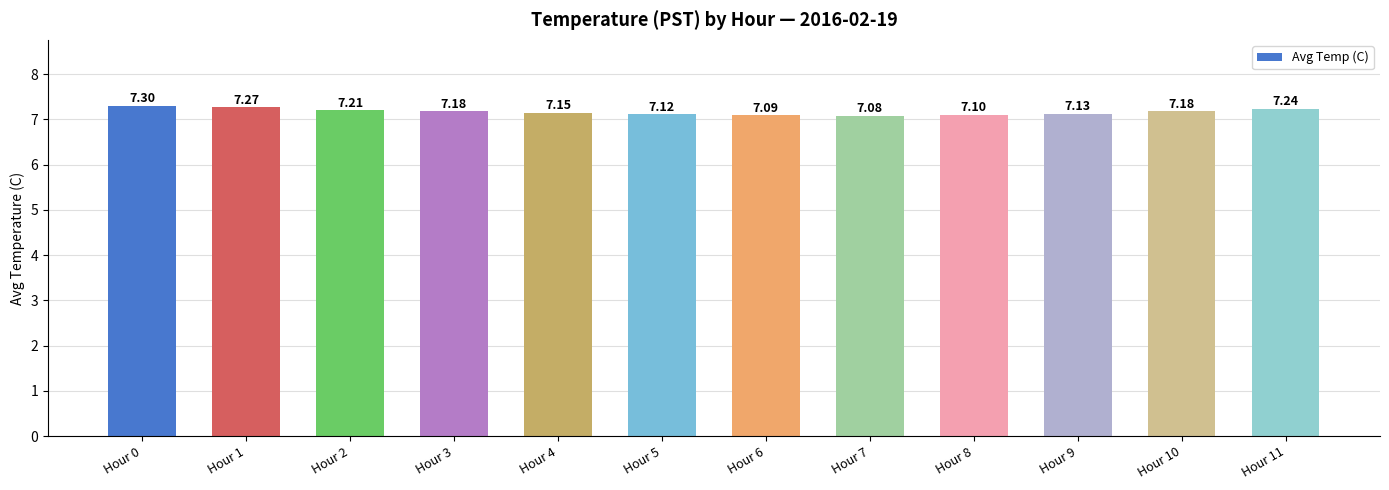

True or false: the data shows 3.7 at Hour 8.

False